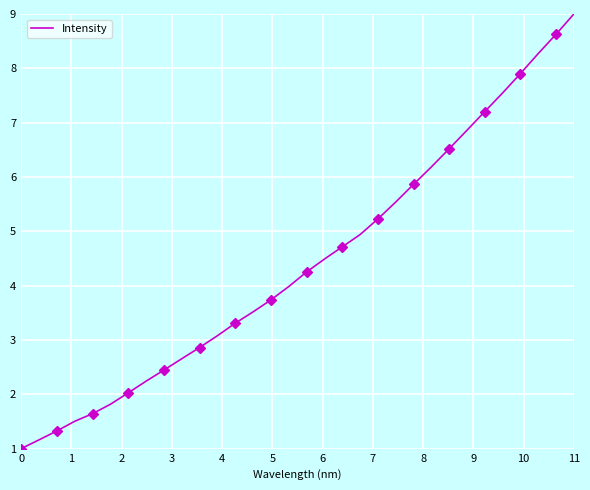

At which label does Intensity reach its peak?

11